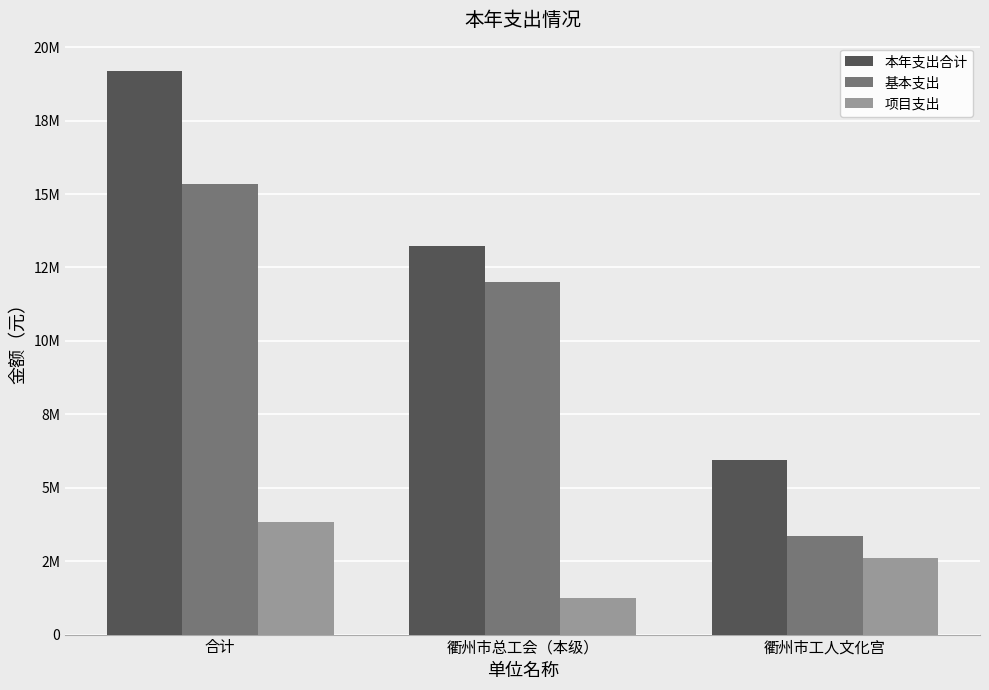

What is the sum of the 项目支出 values at 衢州市工人文化宫 and 合计?

6438648.0